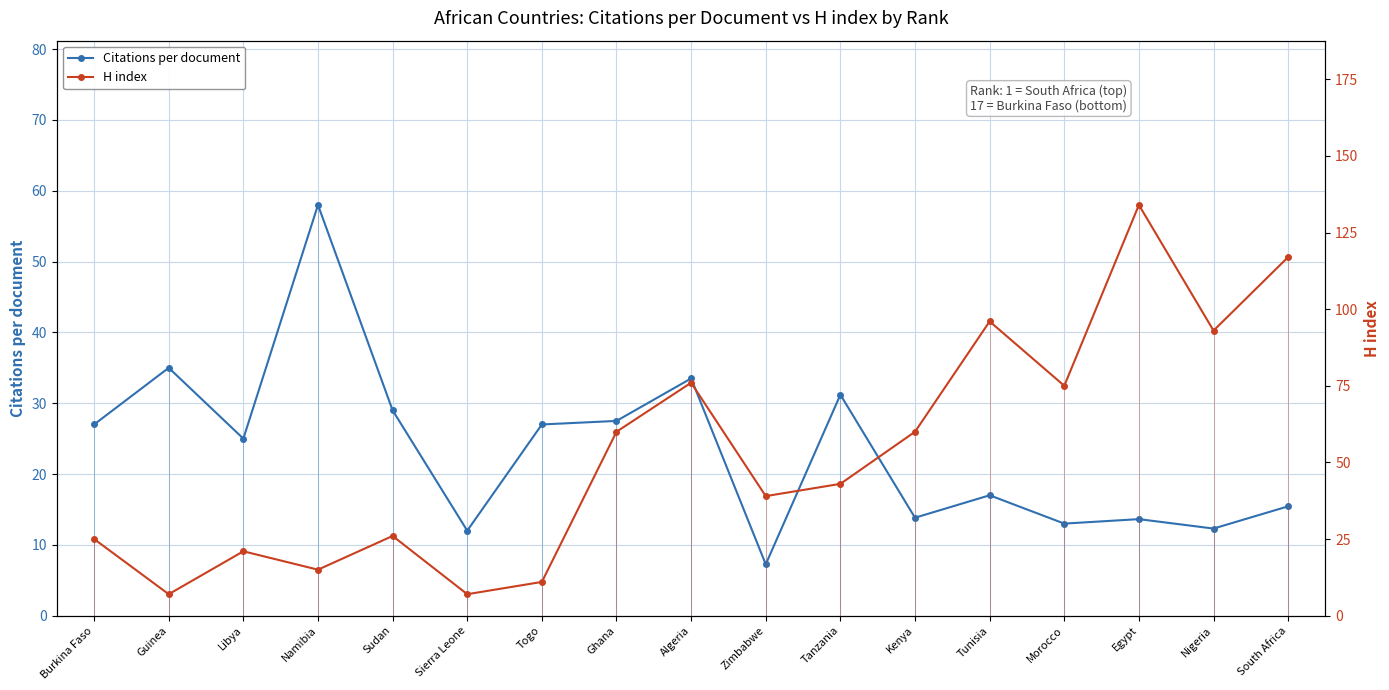

What is the value of the H index point at the 3rd from the left?

21.0